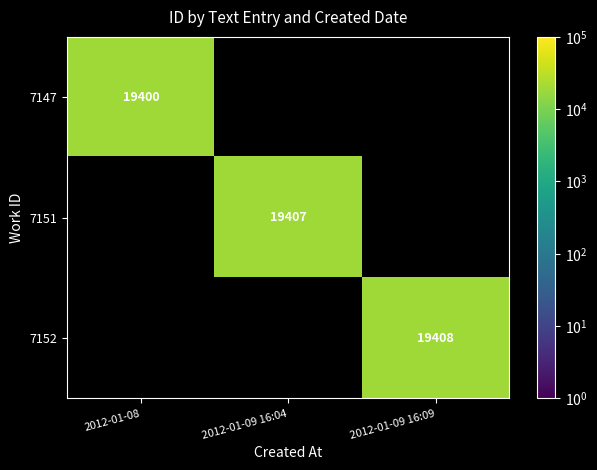

At which category does the chart reach its minimum across all series?

2012-01-08